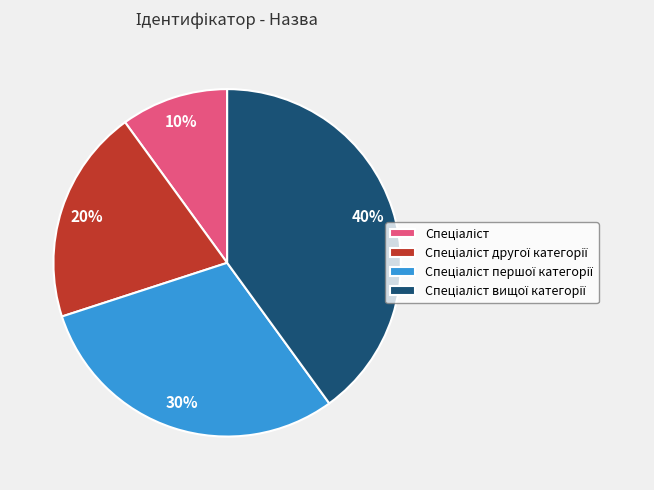

To the nearest percent, what is the difference between the largest and smallest slice percentages?

30%